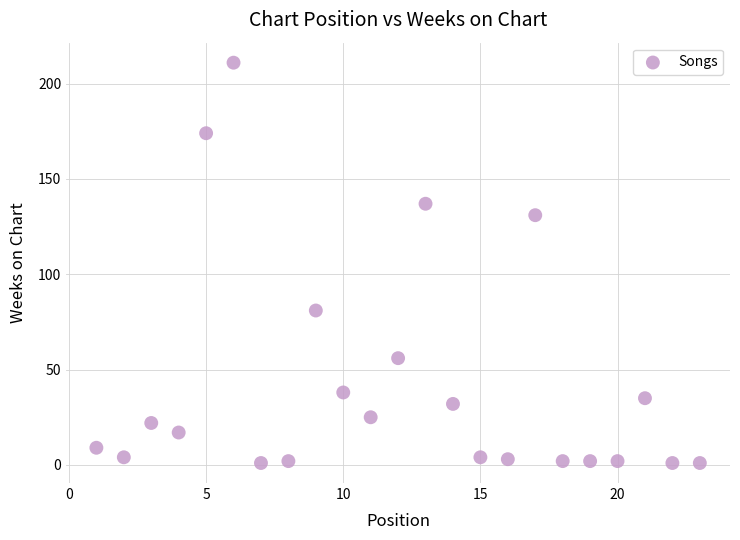

What is the range of X values (max minus min)?

22